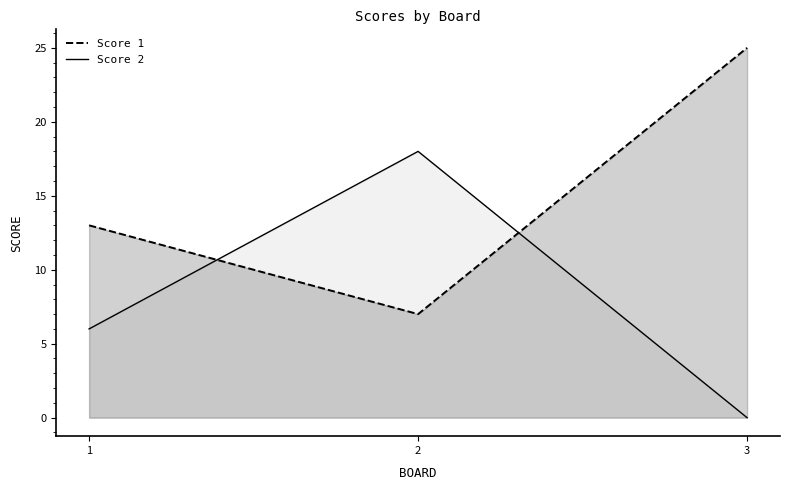

Count the number of categories in the chart.

3